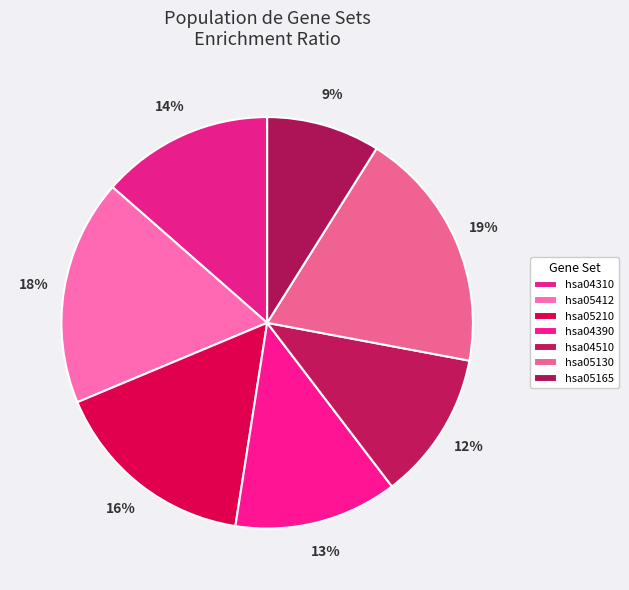

Which slice is the smallest?

hsa05165